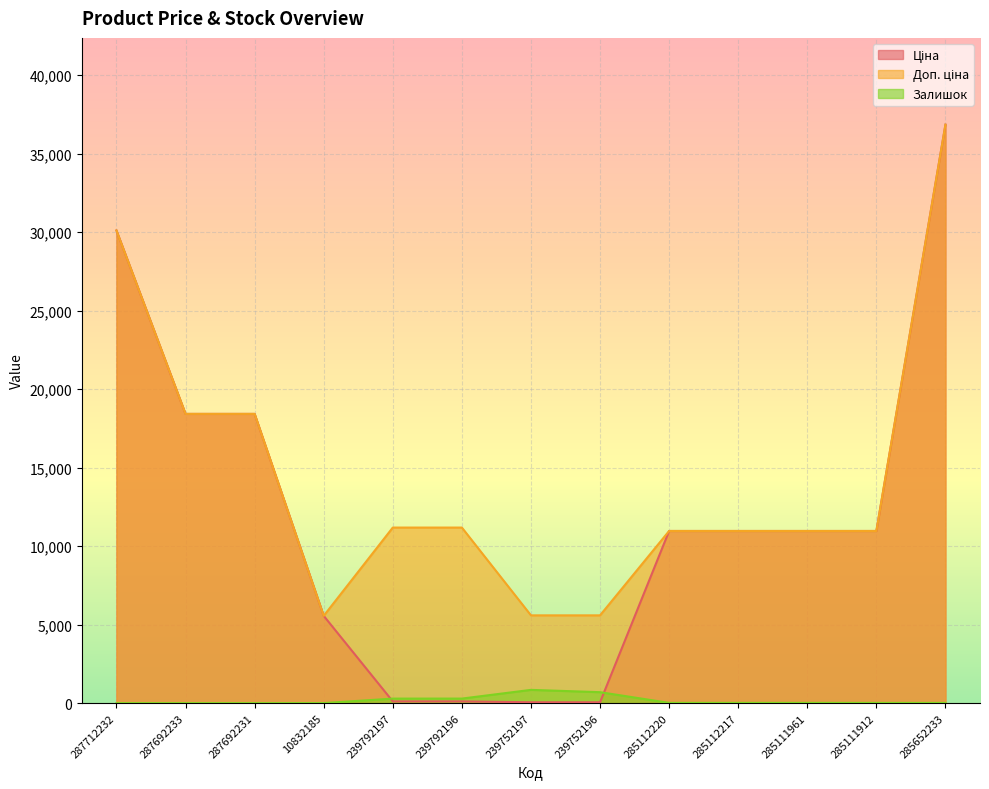

How many lines are shown in the chart?

3